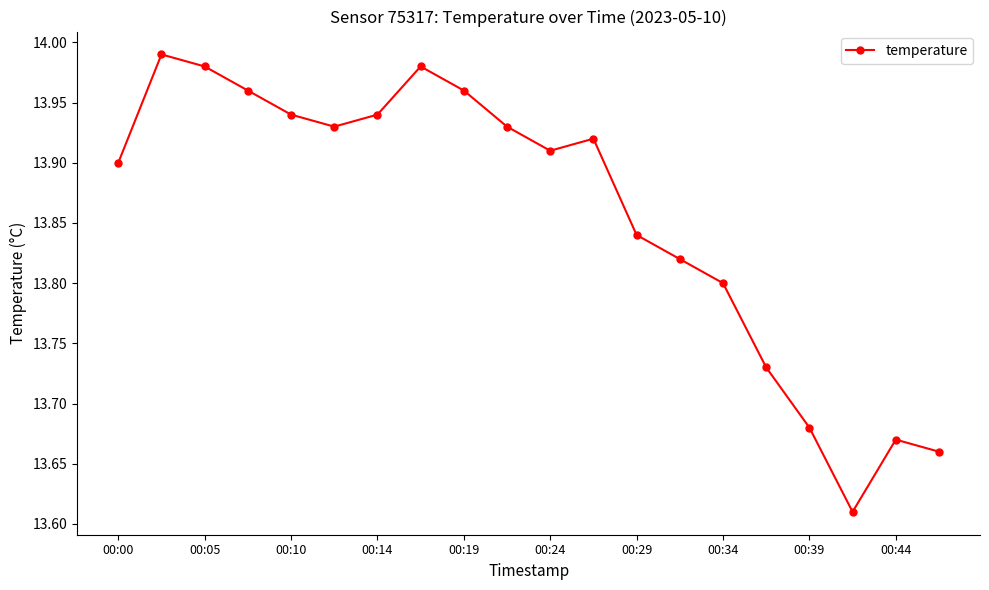

How many points are higher than both their immediate neighbors (excluding endpoints)?

4